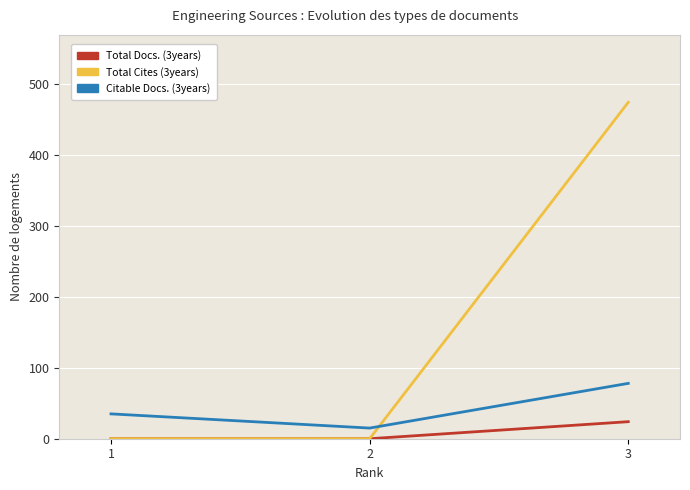

What are all the series names shown in the legend?

Total Docs. (3years), Total Cites (3years), Citable Docs. (3years)